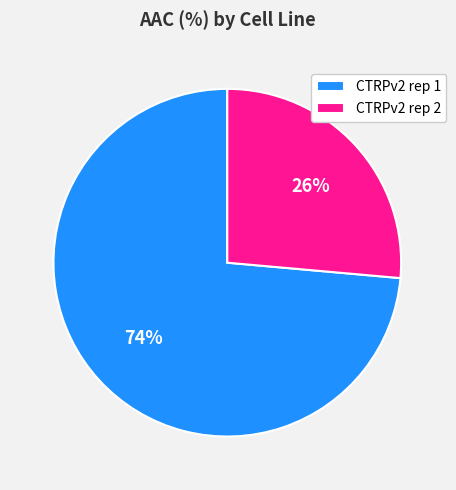

Rank the categories by value from highest to lowest.

CTRPv2 rep 1, CTRPv2 rep 2